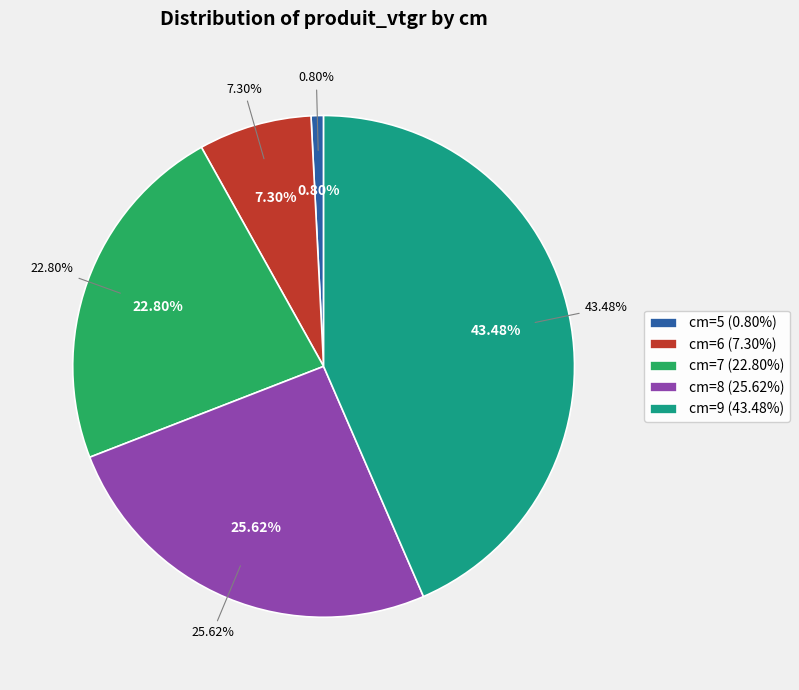

Between 5 and 9, which is larger?

9